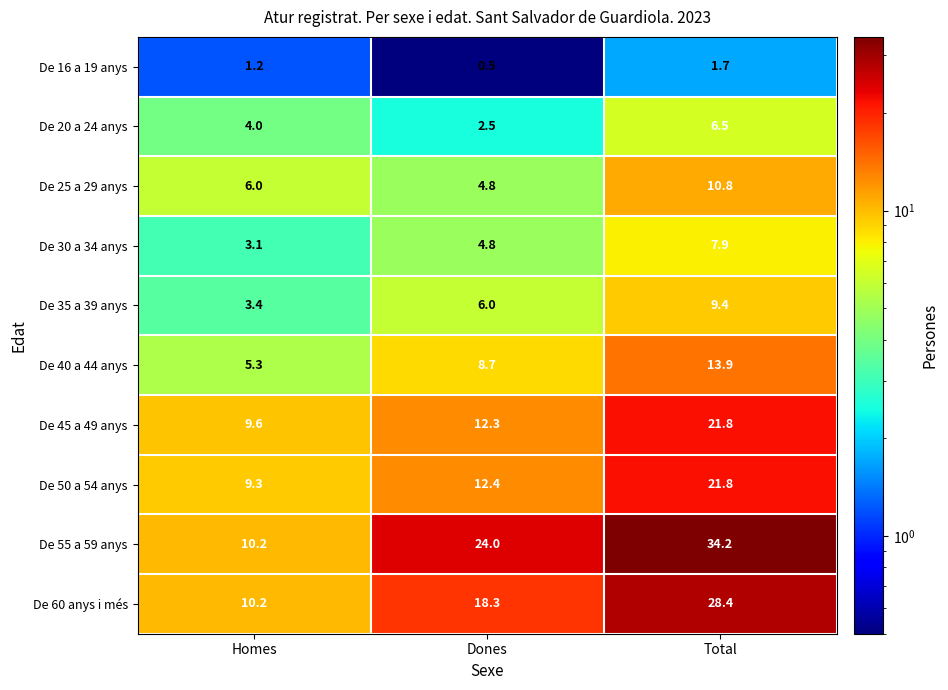

What is the greatest value displayed?

34.2